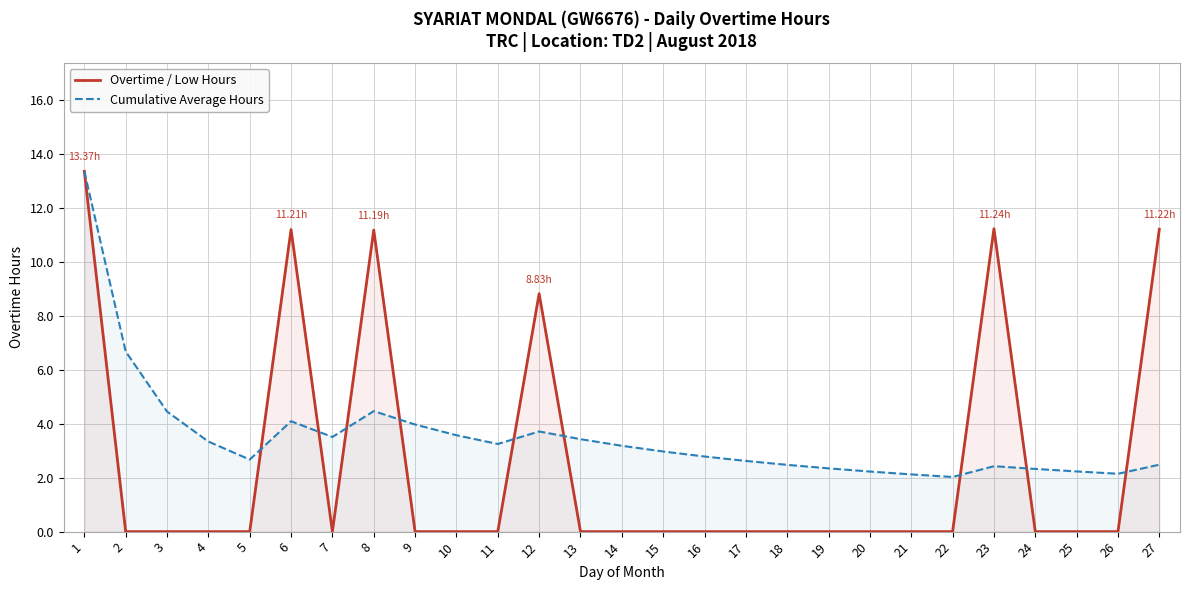

What are all the series names shown in the legend?

Overtime / Low Hours, Cumulative Average Hours